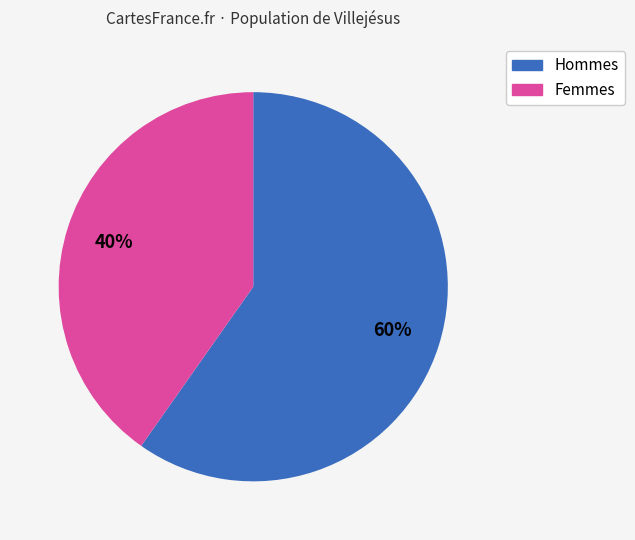

To the nearest percent, what is the average slice percentage?

50%